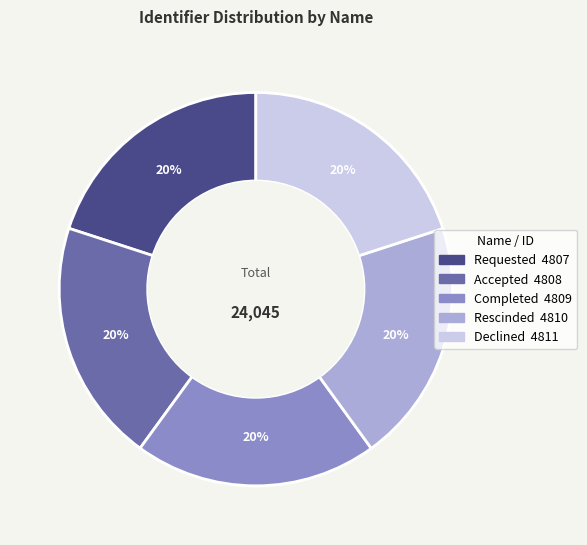

Does Completed represent more than half of the total?

No